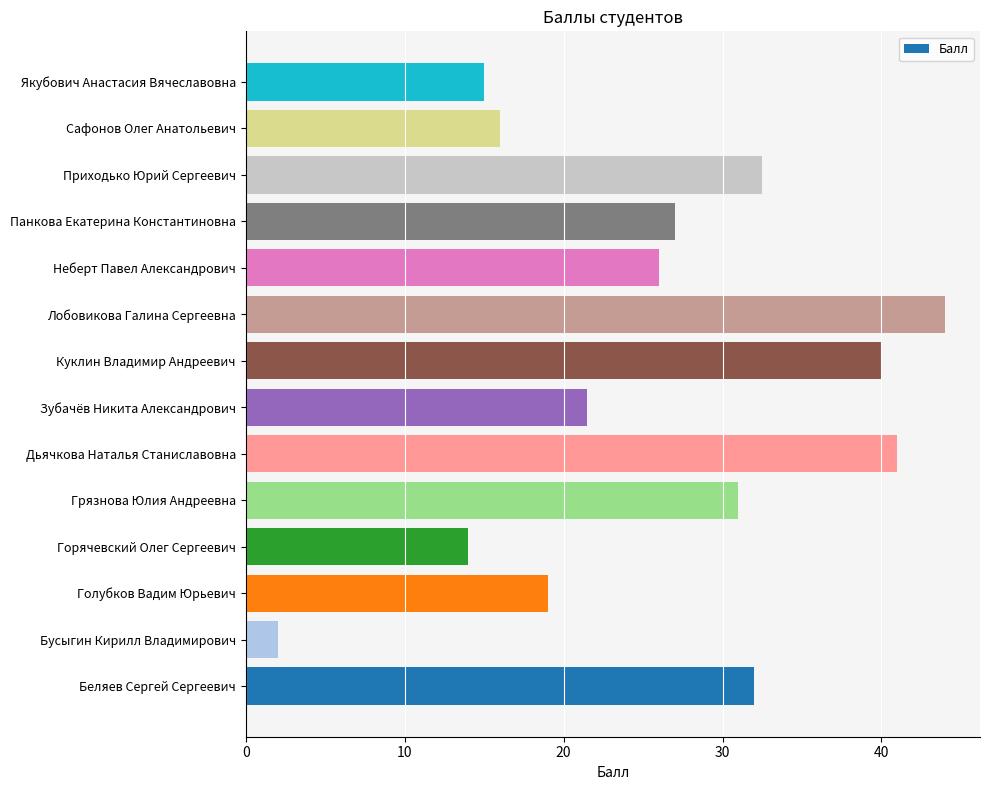

What is the difference between the maximum and minimum values?

42.0